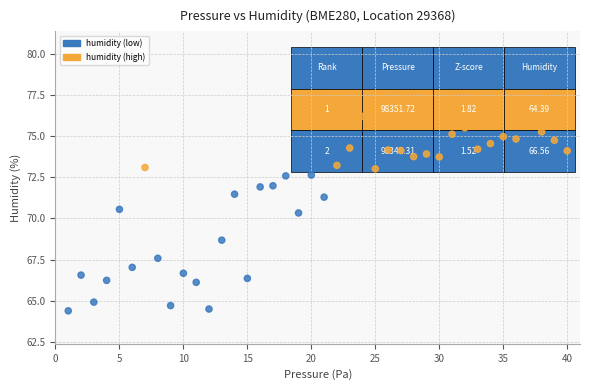

What Y value in the scatter plot is closest to 70?

70.3